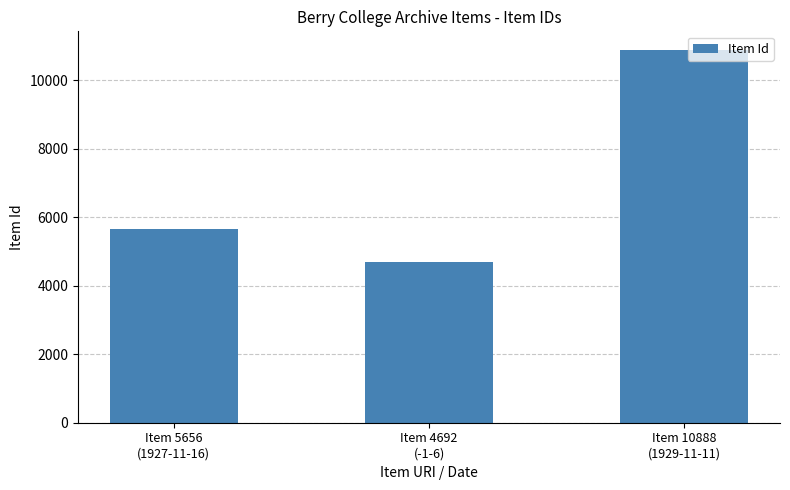

Are the bars horizontal?

No